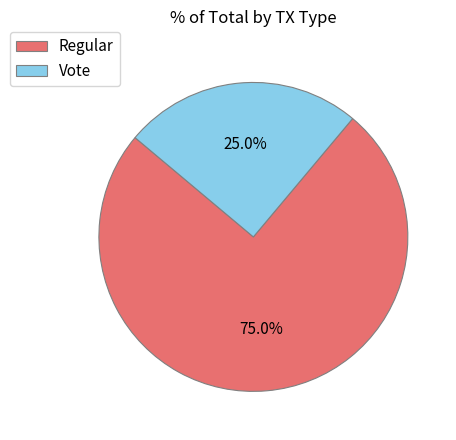

The Regular slice represents 67% of the pie. True or false?

False